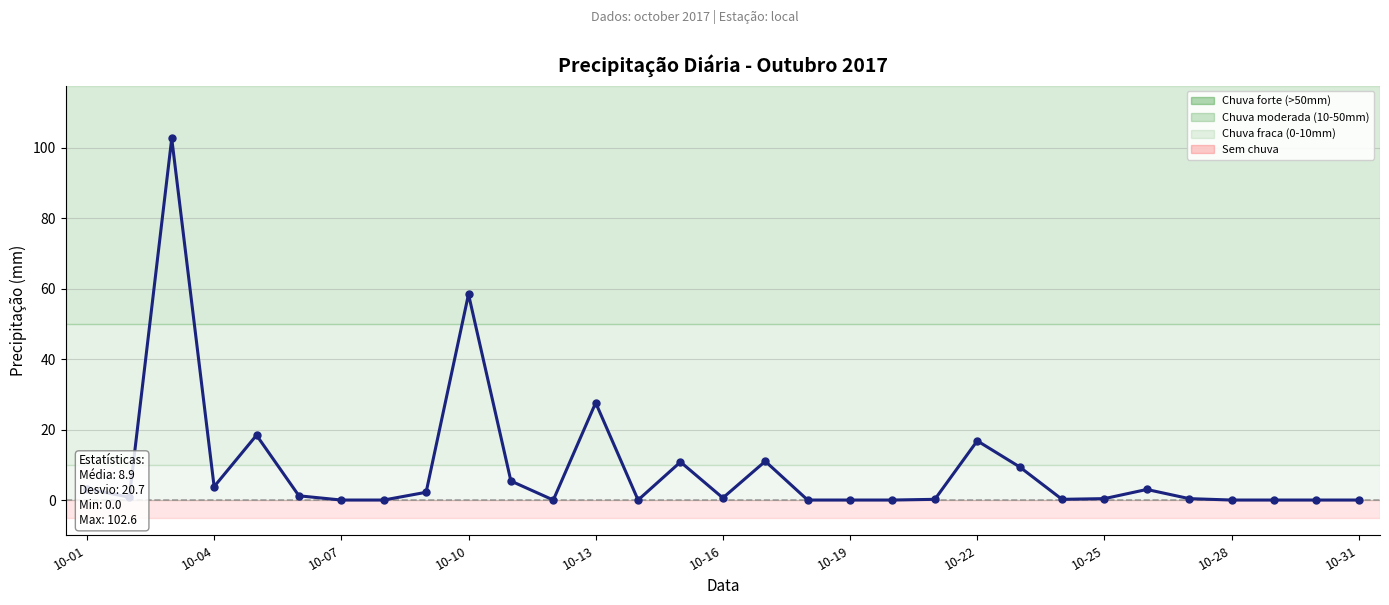

What is the difference between the maximum and minimum values?

102.6